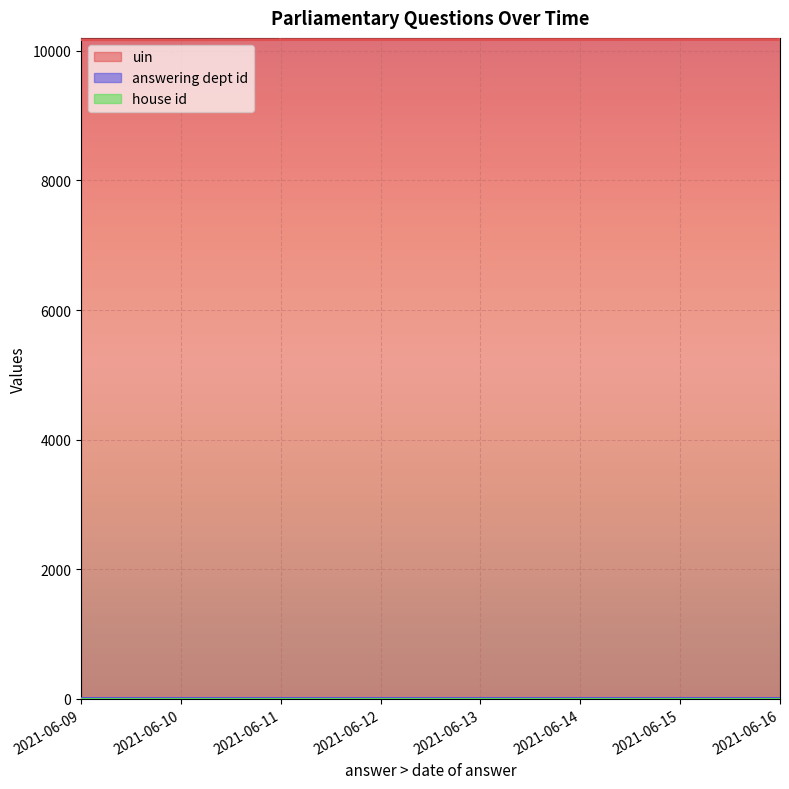

Does the chart have visible grid lines?

Yes